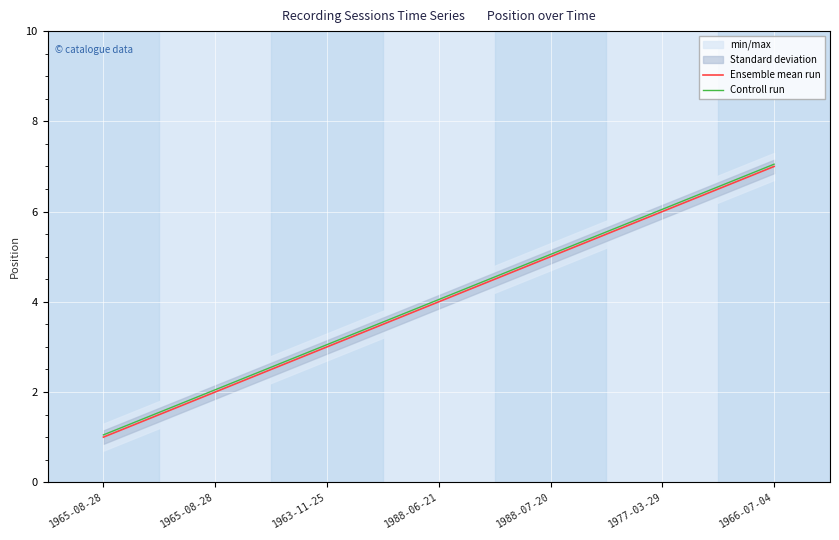

Where is Ensemble mean run nearest to the value 4?

1988-06-21